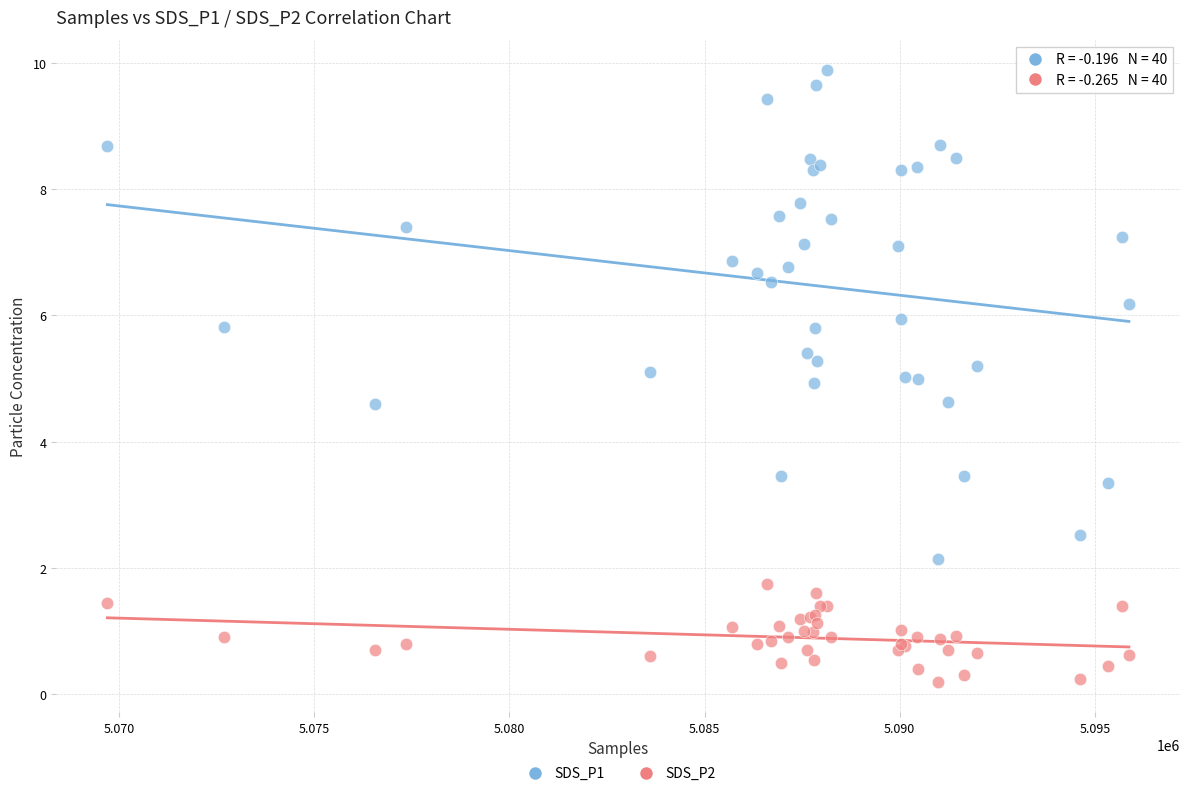

Which series reaches the maximum Y coordinate?

SDS_P1